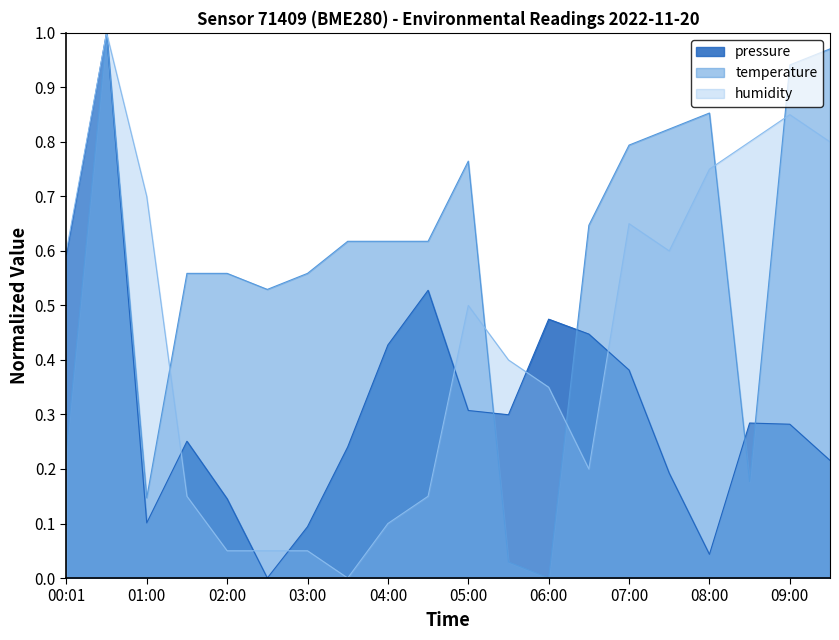

What is the label of the 1st point from the left?

00:01